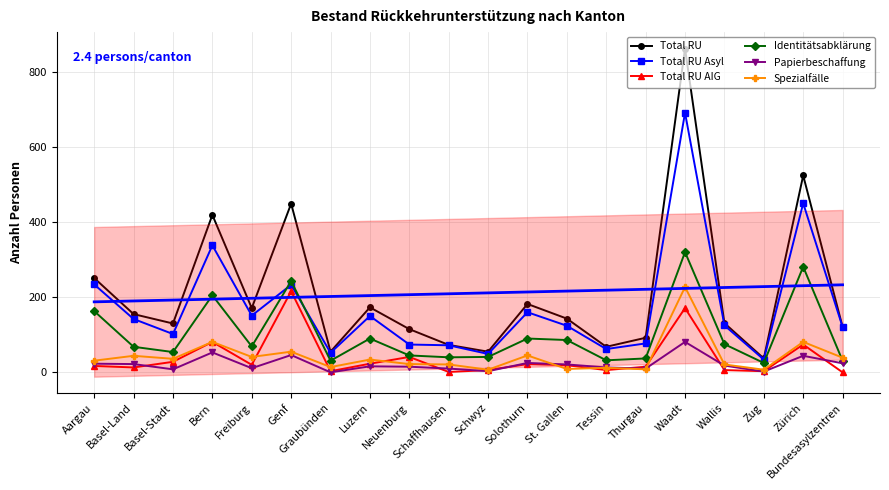

Is it true that Total RU AIG equals 20 at Freiburg?

True